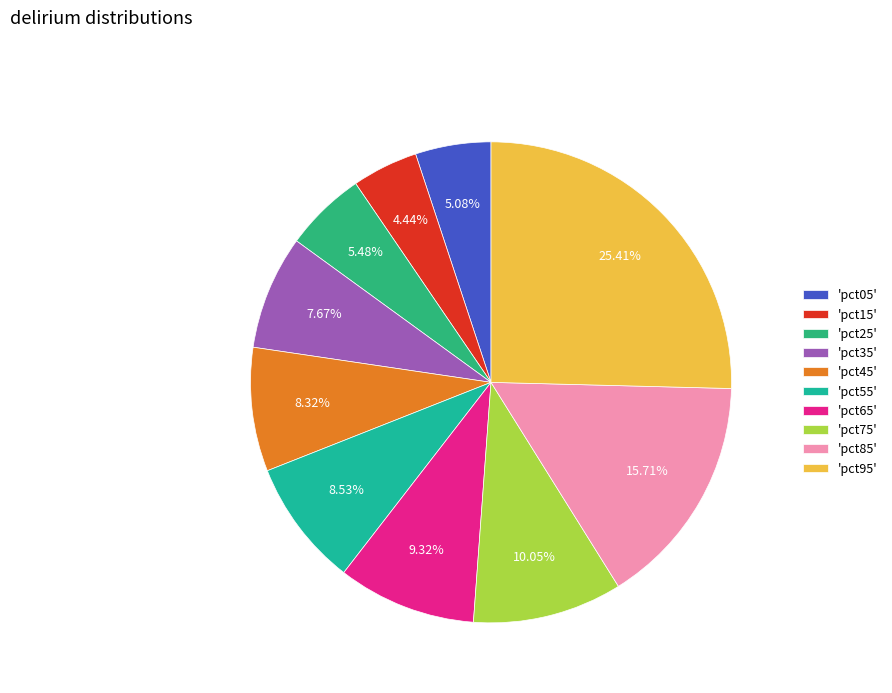

Count the number of slices in the pie.

10